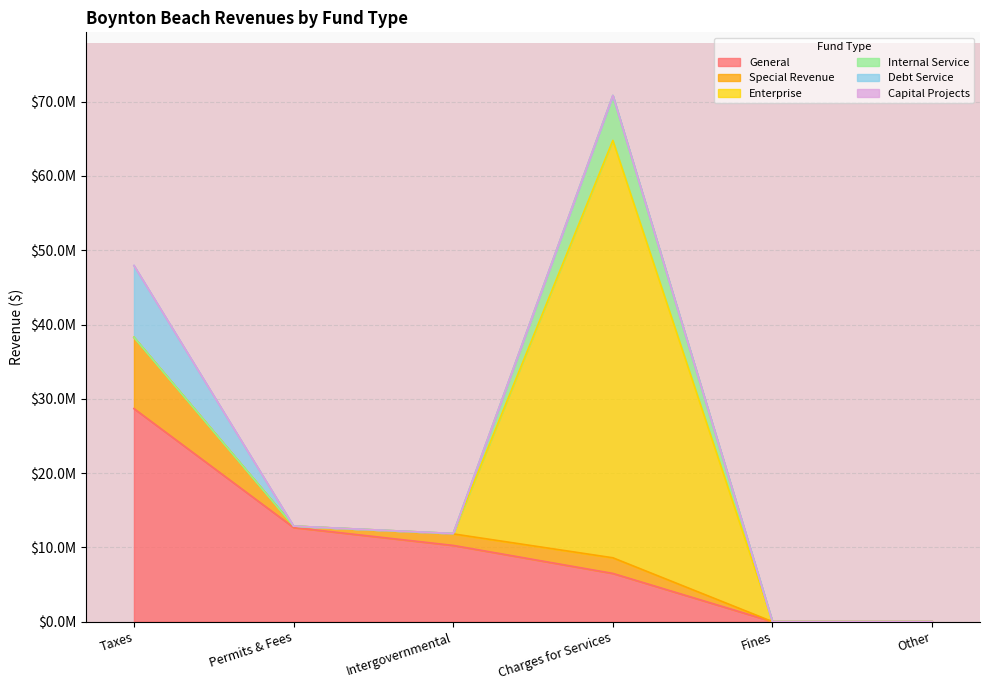

At how many categories does at least one series exceed 30522797?

1